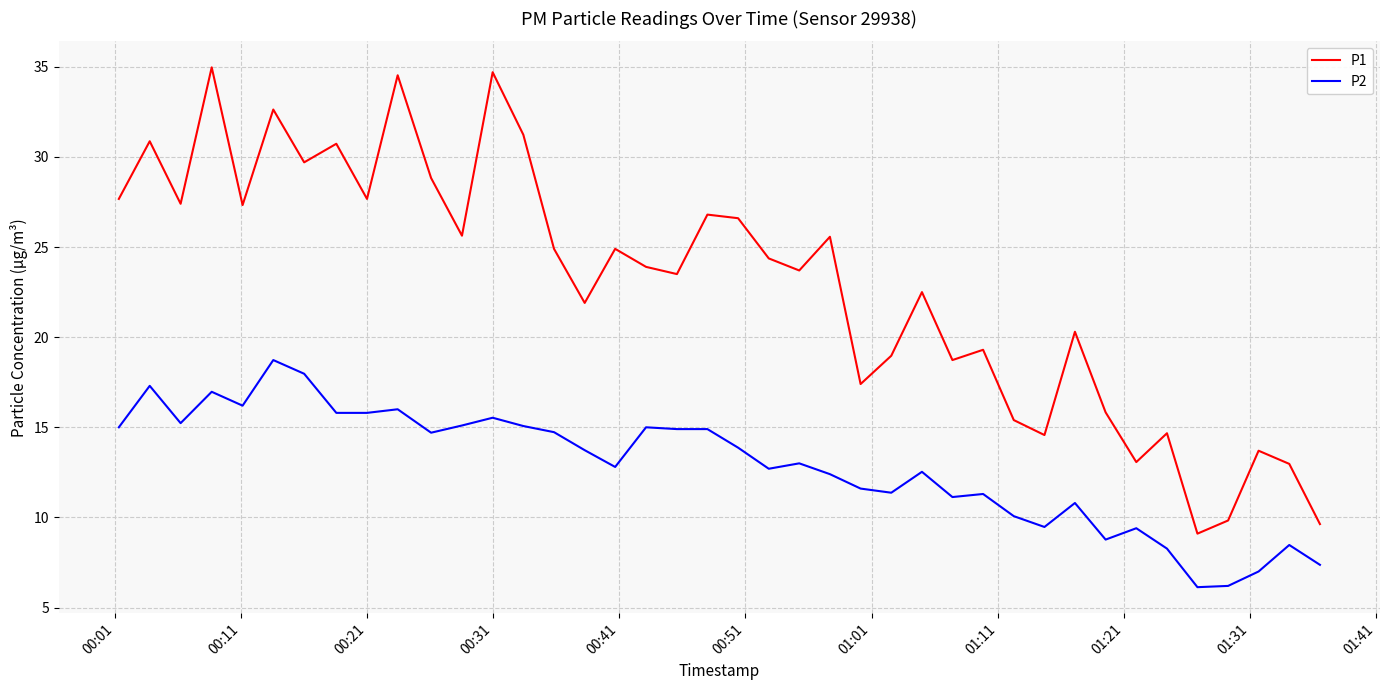

How many interior local peaks does the P1 series have?

14